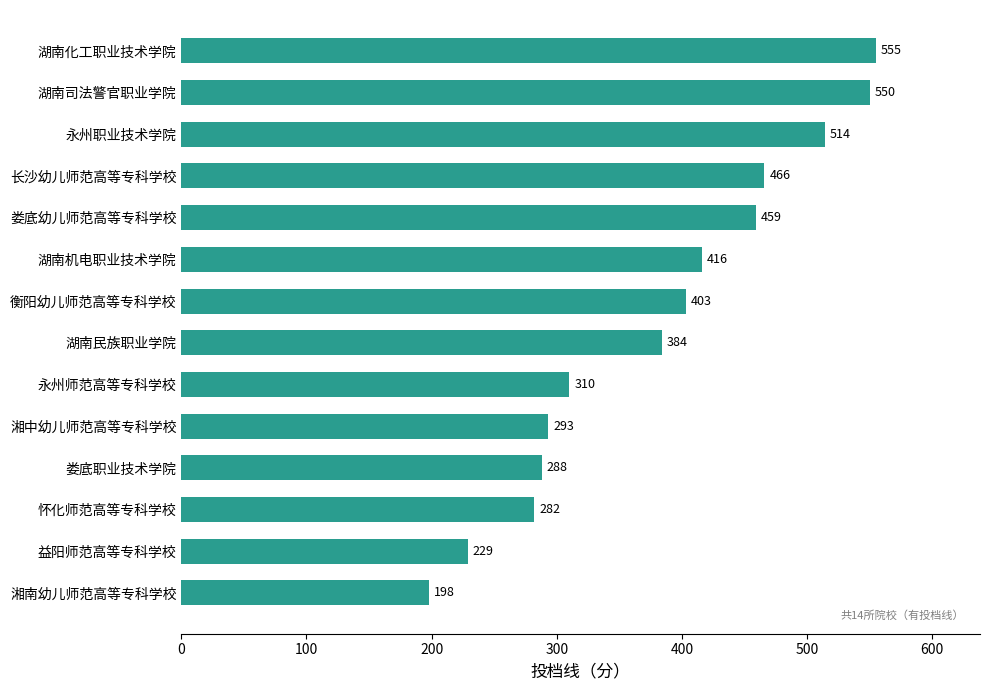

How many bars are there in total?

14